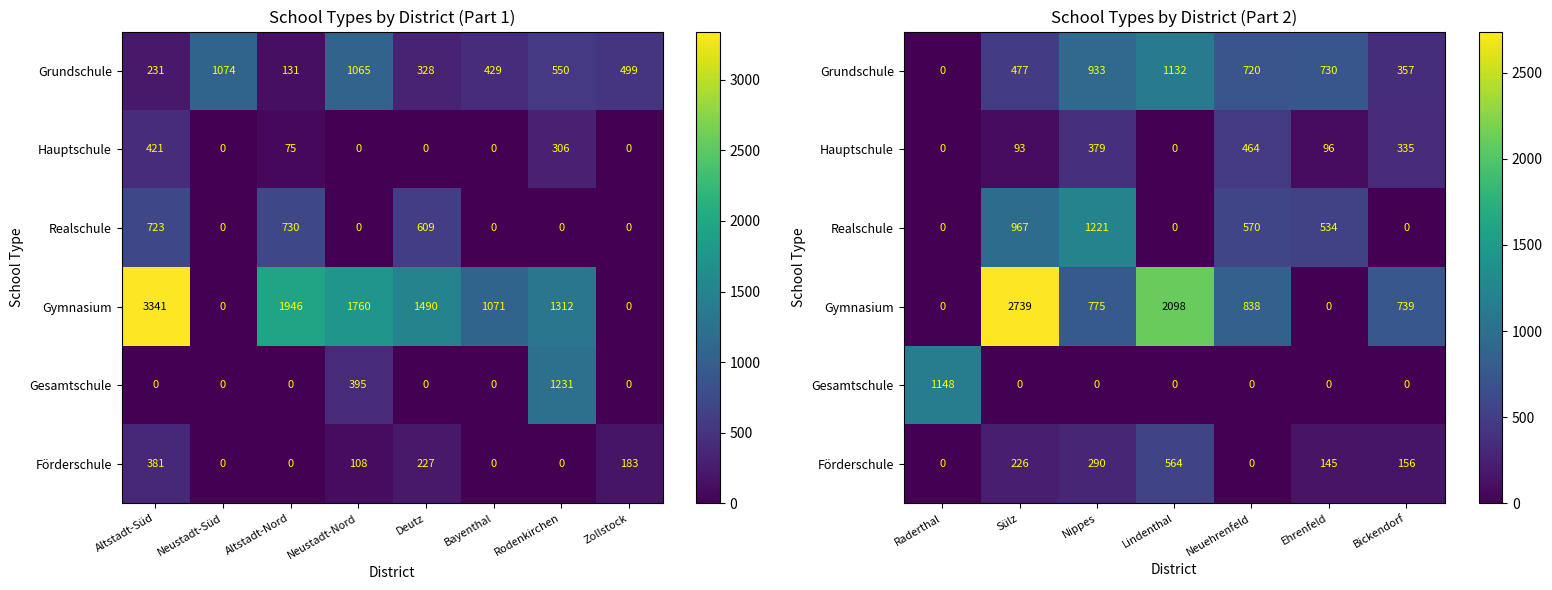

The Gymnasium series shows 4700 at Sülz. True or false?

False